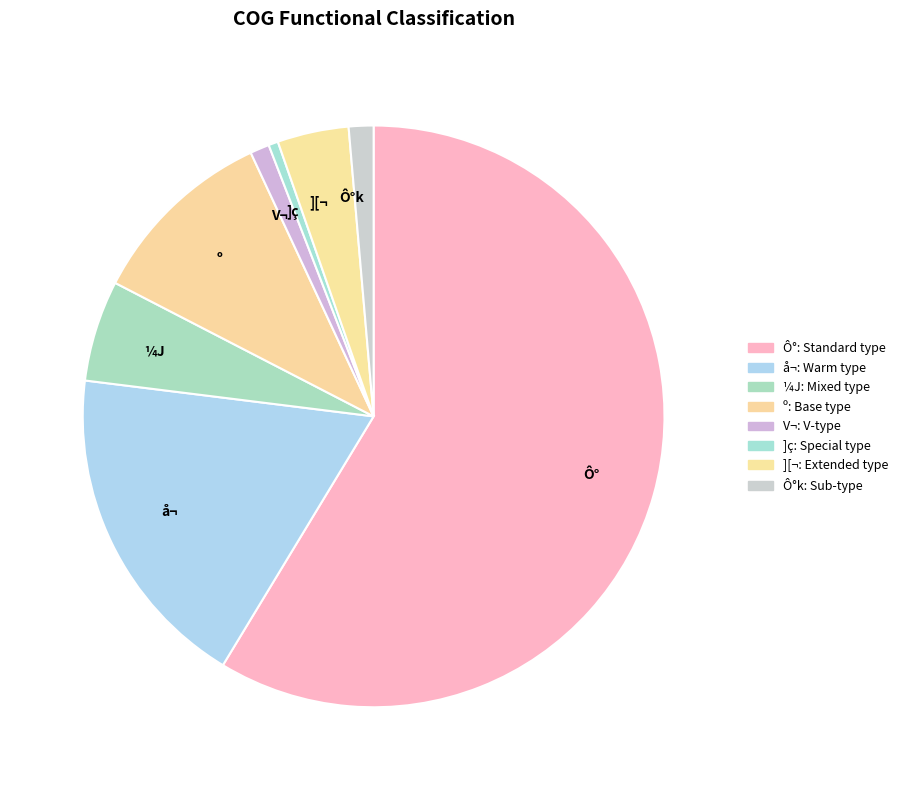

Combined, do Ô°k and V¬ account for over 50%?

No